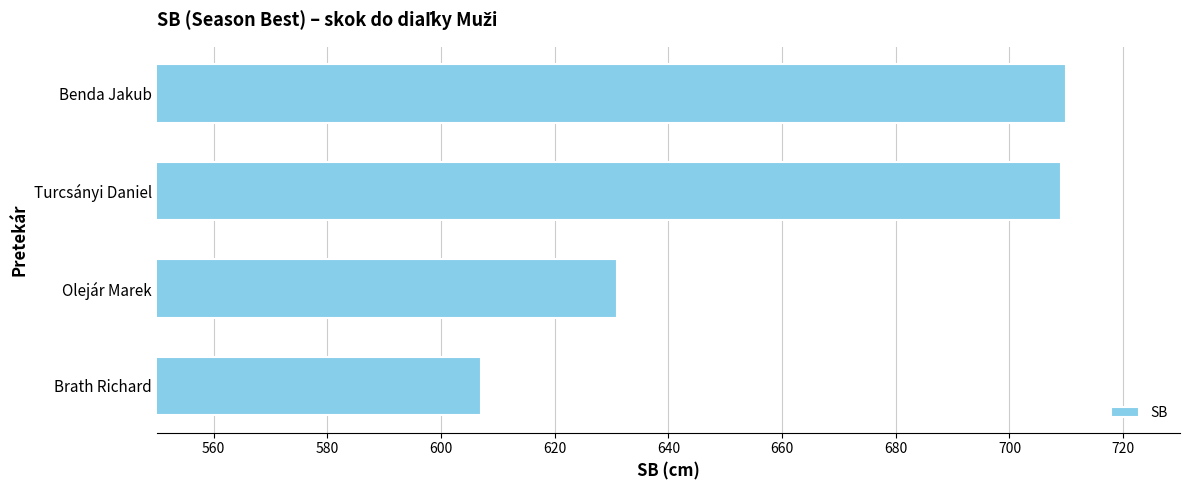

Reading top to bottom, list all the values displayed in this chart.

Benda Jakub=710	Turcsányi Daniel=709	Olejár Marek=631	Brath Richard=607